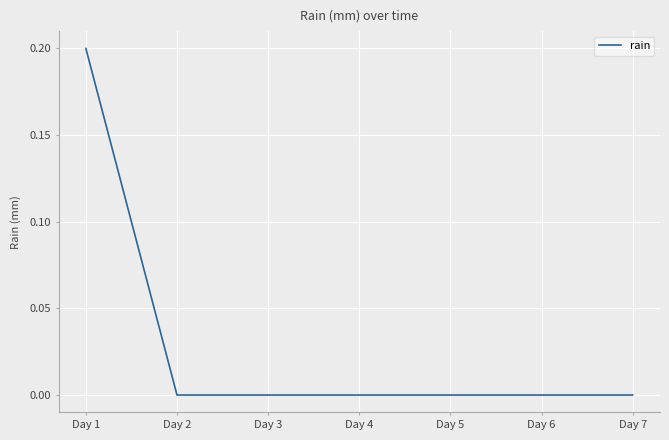

True or false: the data has more than 2 interior local peaks.

False